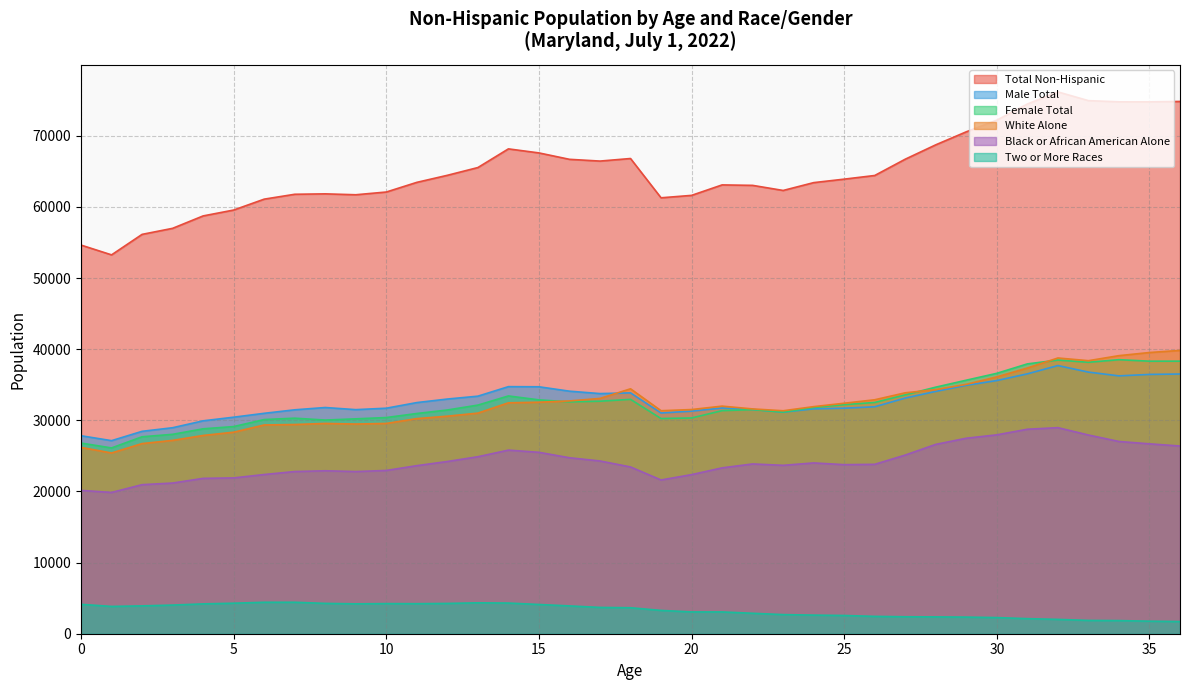

Does the chart display data point markers on the line(s)?

No